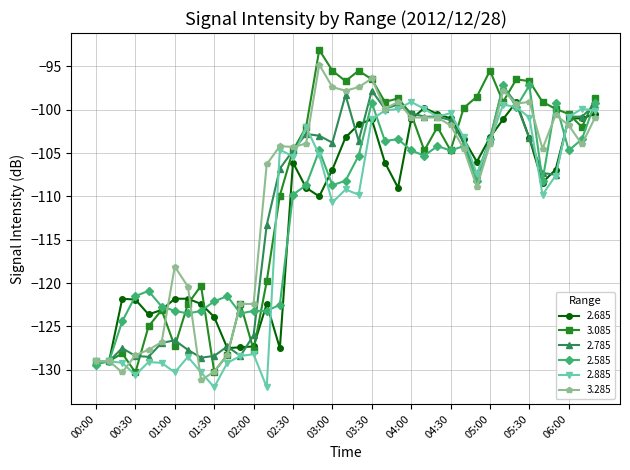

What is the greatest value displayed?

-93.1